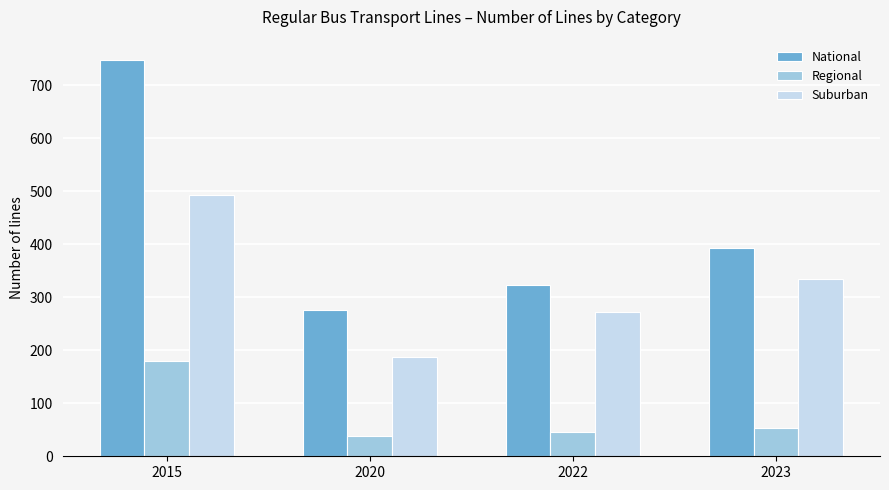

The Suburban series shows 272 at 2022. True or false?

True